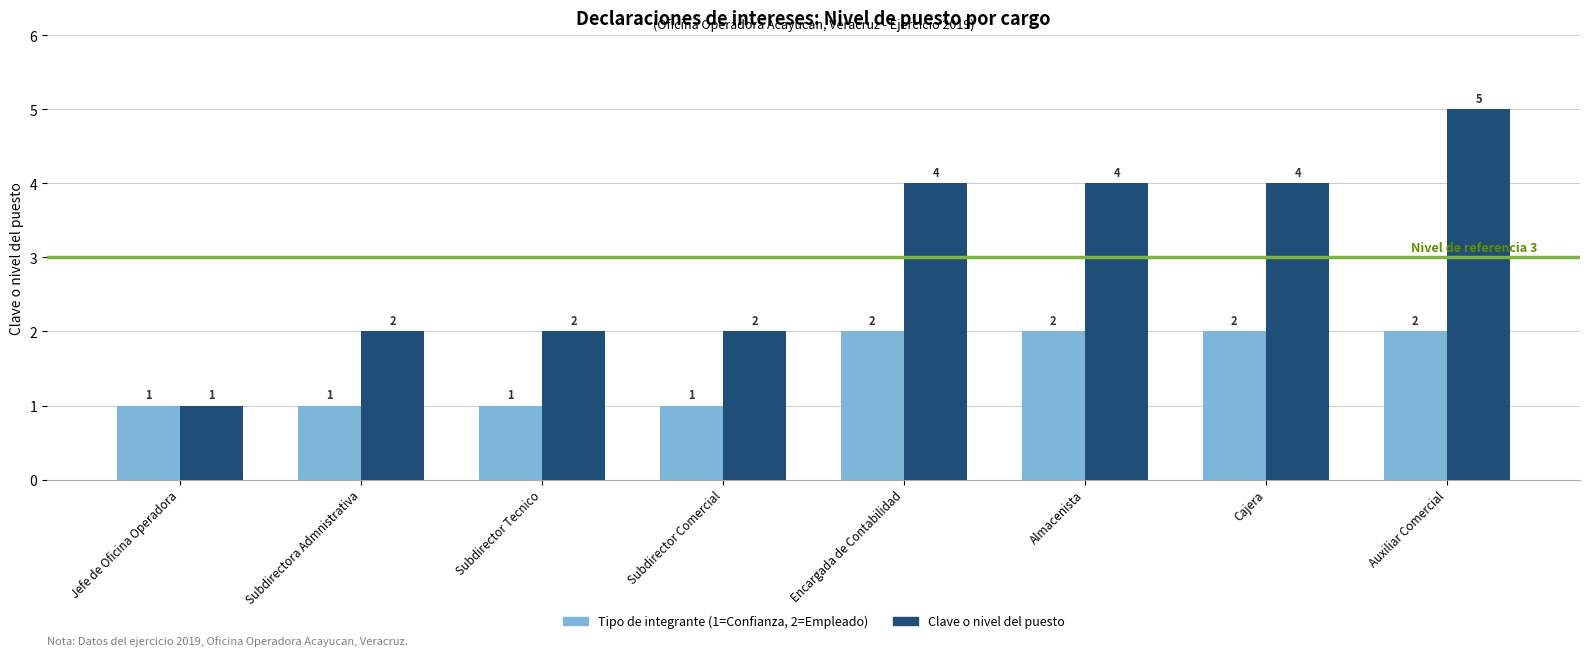

What is the average value of the Tipo de integrante (1=Confianza, 2=Empleado) series?

2